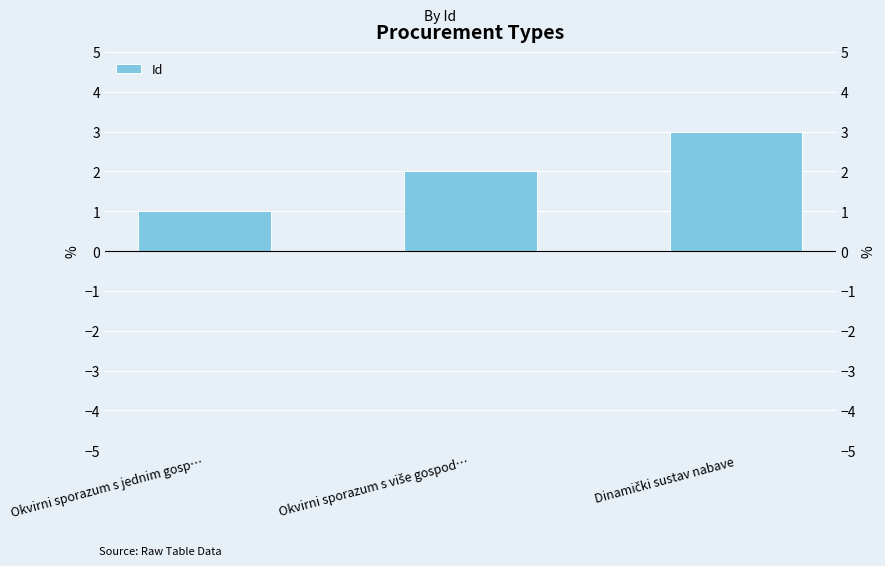

What position from the left is Okvirni sporazum s jednim gosp…?

1